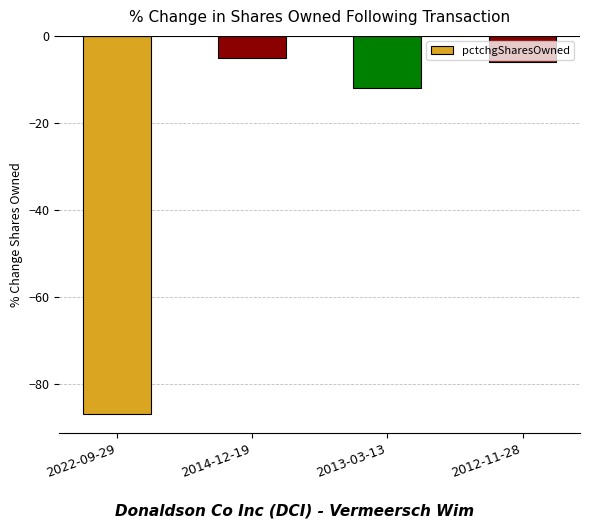

List the labels in order of value, largest first.

2014-12-19, 2012-11-28, 2013-03-13, 2022-09-29